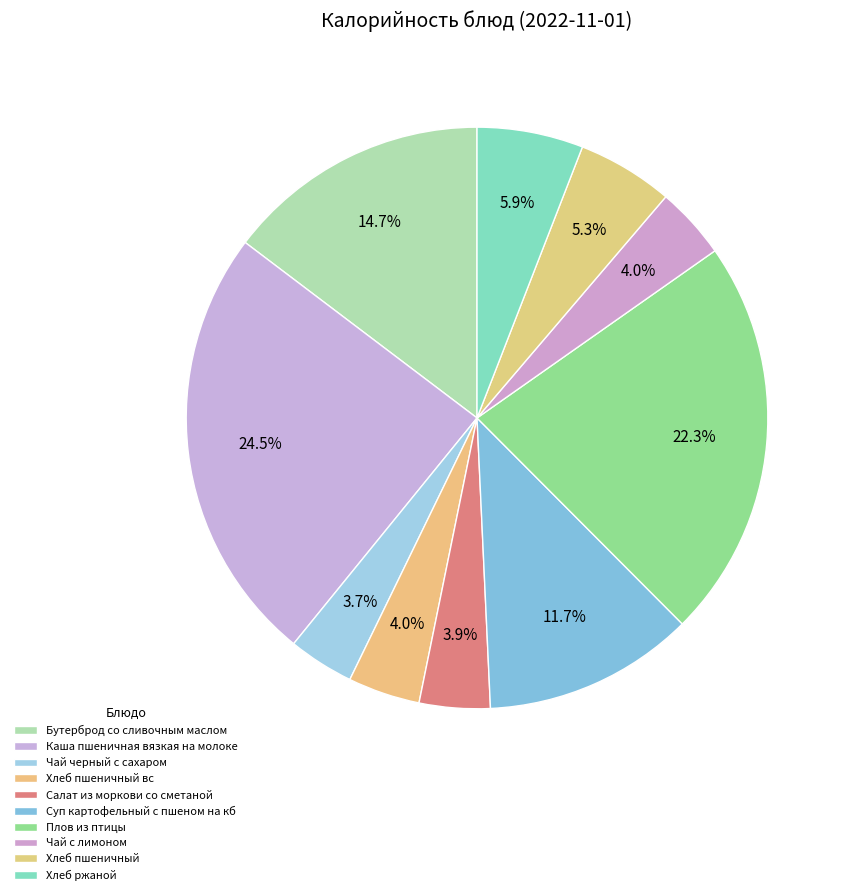

What is the change in value from Бутерброд со сливочным маслом to Каша пшеничная вязкая на молоке?

+139